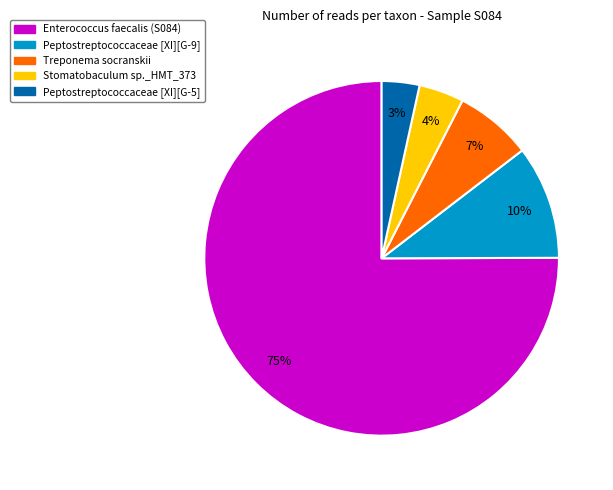

To the nearest percent, what is the average slice percentage?

20%